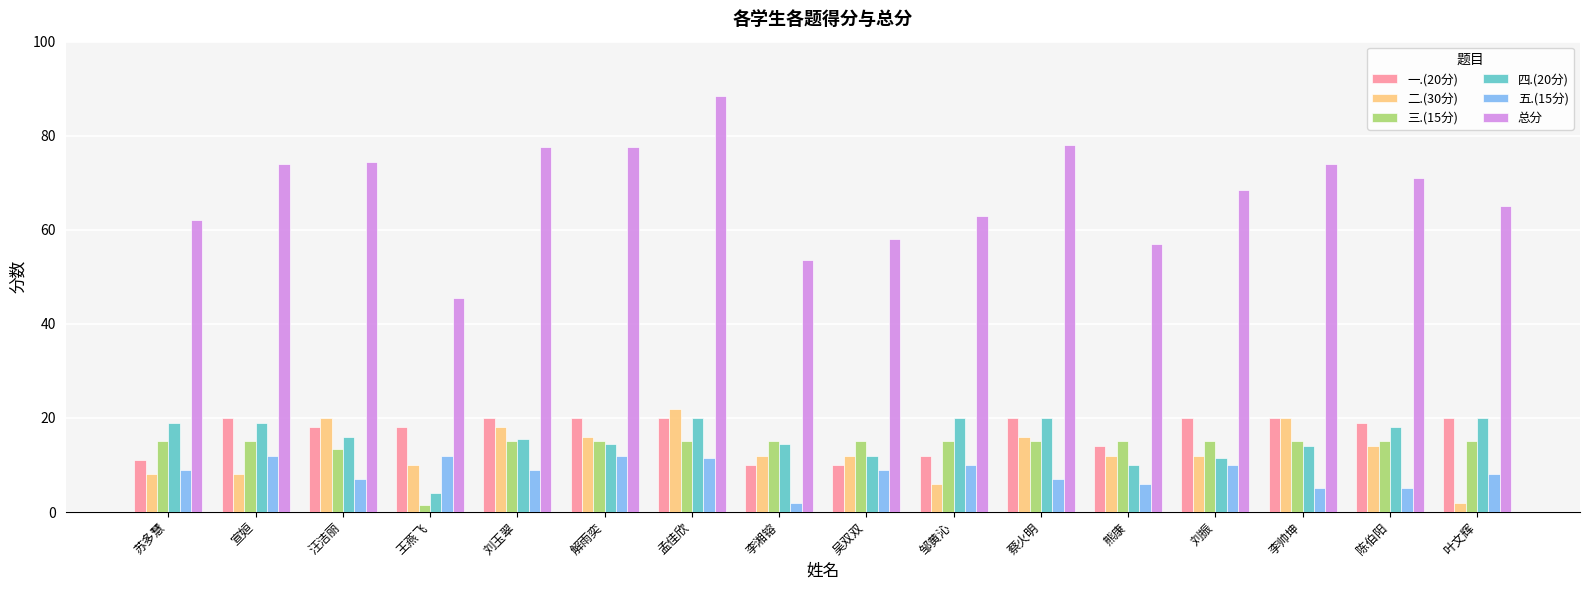

How many groups of bars are there?

16